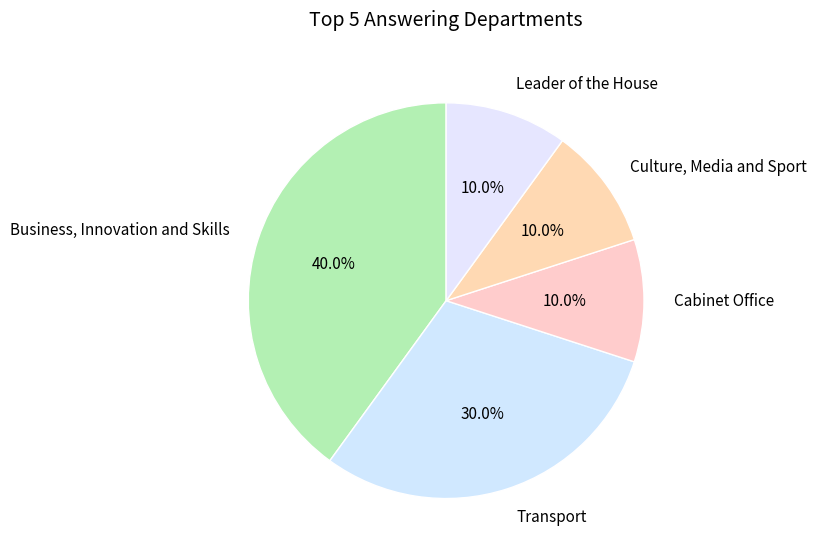

How much of the chart is everything except Culture, Media and Sport?

90.0%